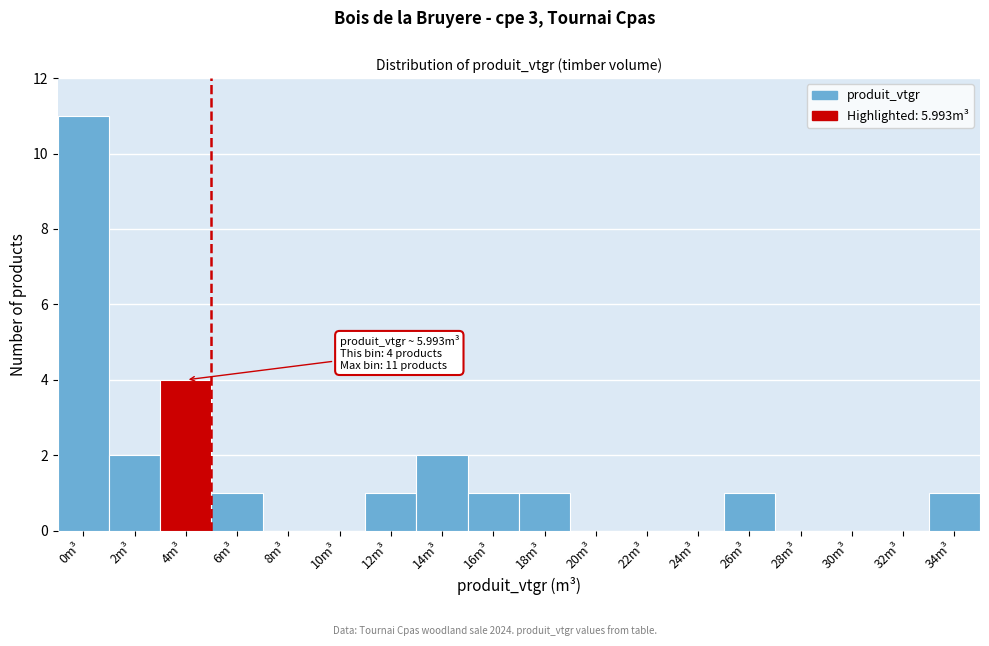

Reading left to right, extract all data points from this chart.

0m³=11	2m³=2	4m³=4	6m³=1	8m³=0	10m³=0	12m³=1	14m³=2	16m³=1	18m³=1	20m³=0	22m³=0	24m³=0	26m³=1	28m³=0	30m³=0	32m³=0	34m³=1